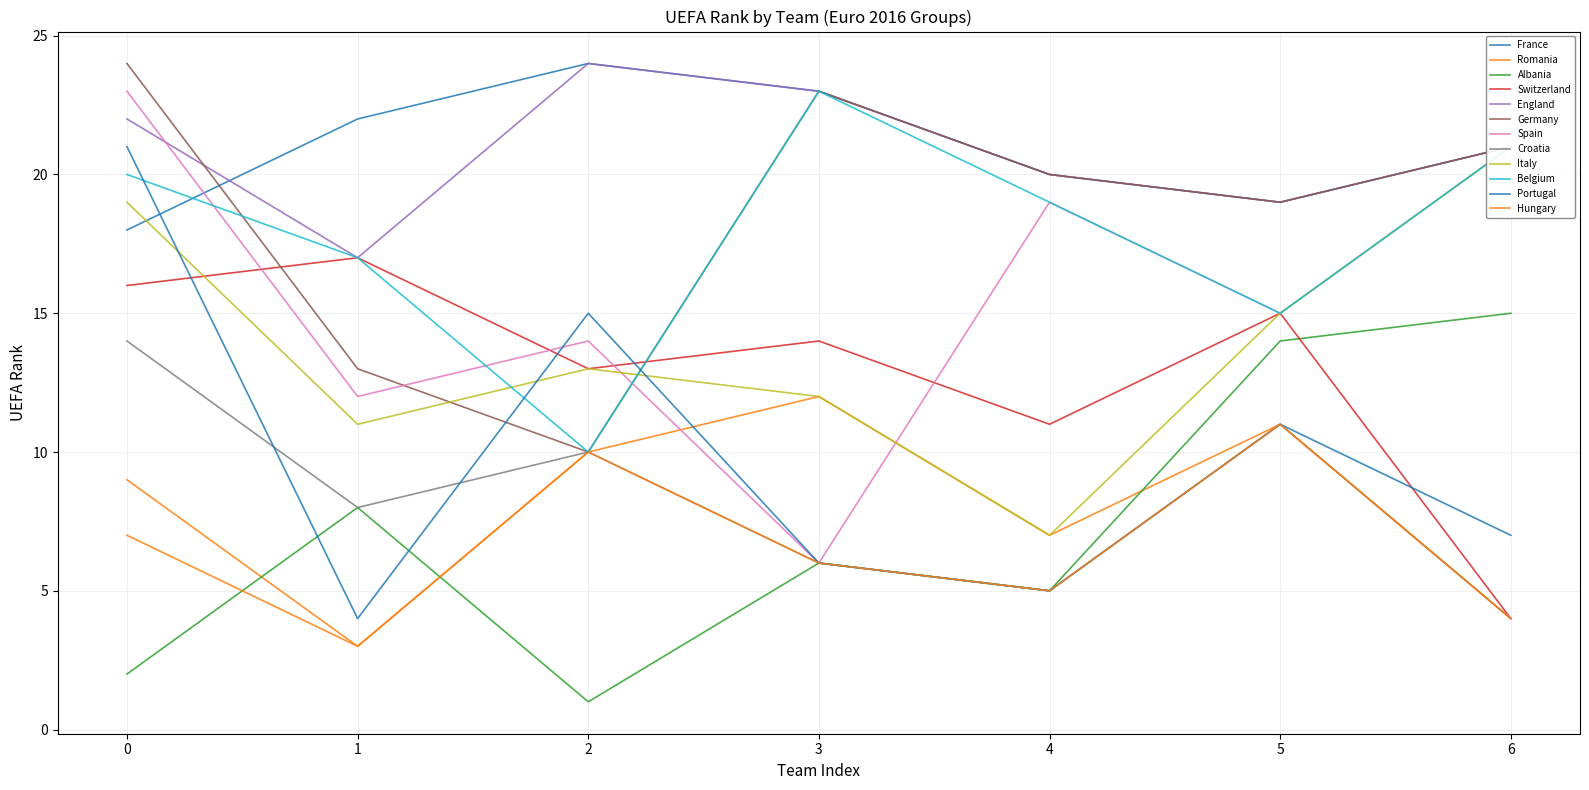

Which series ends up on top after the final intersection of France and Germany?

France